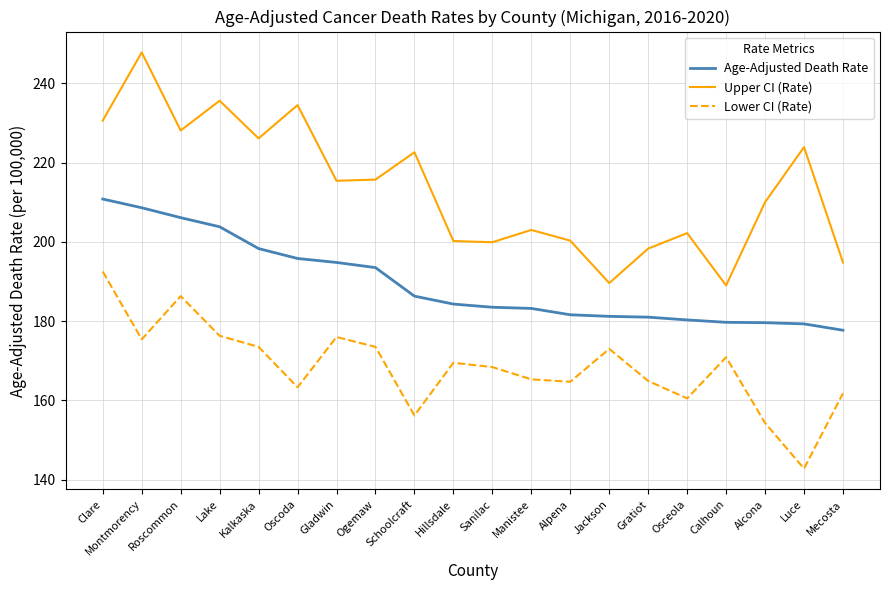

Between Kalkaska and Ogemaw, which series saw the biggest shift?

Upper CI (Rate)